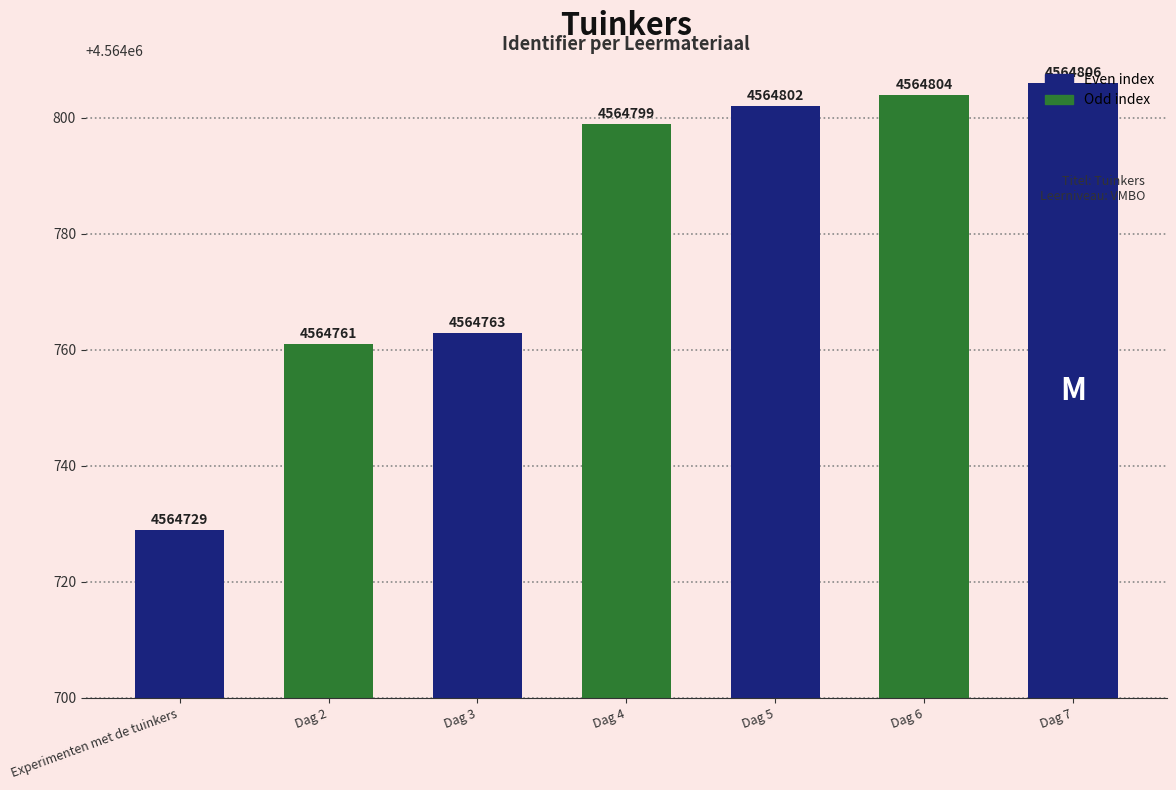

Are the bars horizontal?

No